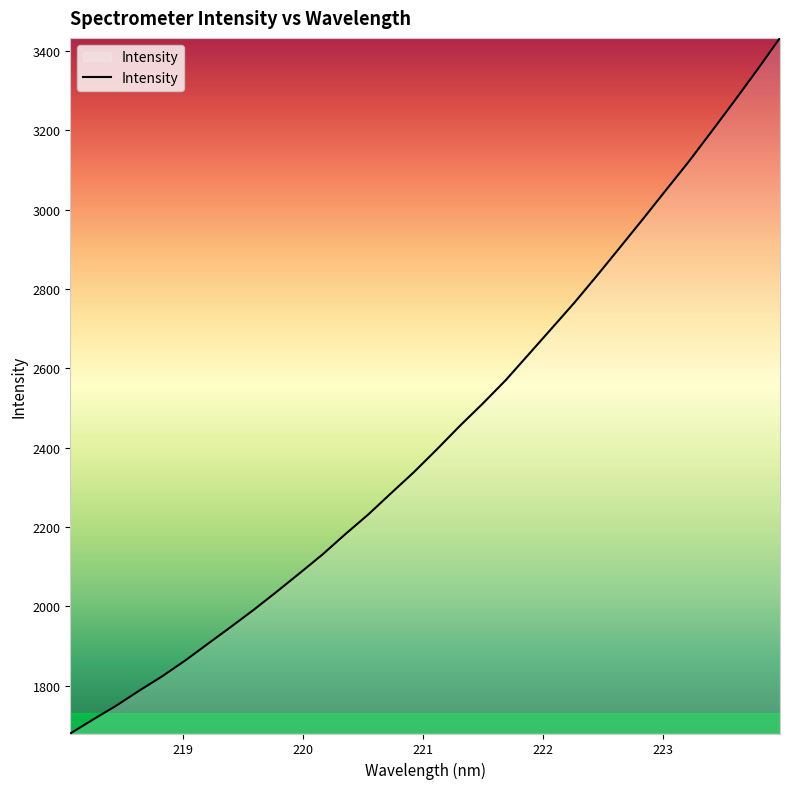

What is the difference between the maximum and minimum values?

1754.0